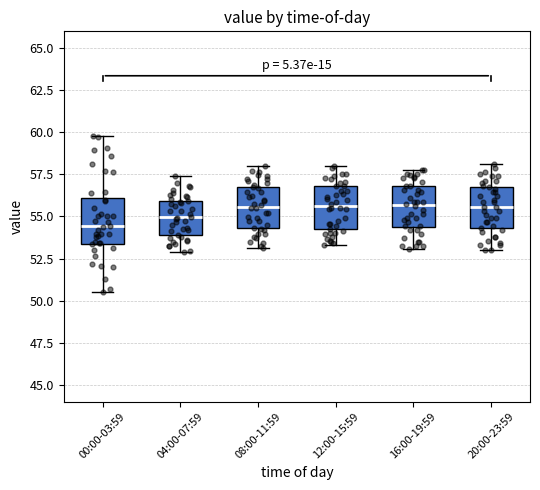

Reading left to right, read every box against the y-axis: the position of its median line, the range the box covers, and the ends of its whiskers. The values are not printed on the chart, so give them approximately, as read against the axis.

00:00-03:59: median 54.5, box 53.5 to 56.0, whiskers 50.5 to 60.0
04:00-07:59: median 55.0, box 54.0 to 56.0, whiskers 53.0 to 57.5
08:00-11:59: median 55.5, box 54.5 to 57.0, whiskers 53.0 to 58.0
12:00-15:59: median 55.5, box 54.0 to 57.0, whiskers 53.5 to 58.0
16:00-19:59: median 55.5, box 54.5 to 57.0, whiskers 53.0 to 58.0
20:00-23:59: median 55.5, box 54.5 to 56.5, whiskers 53.0 to 58.0